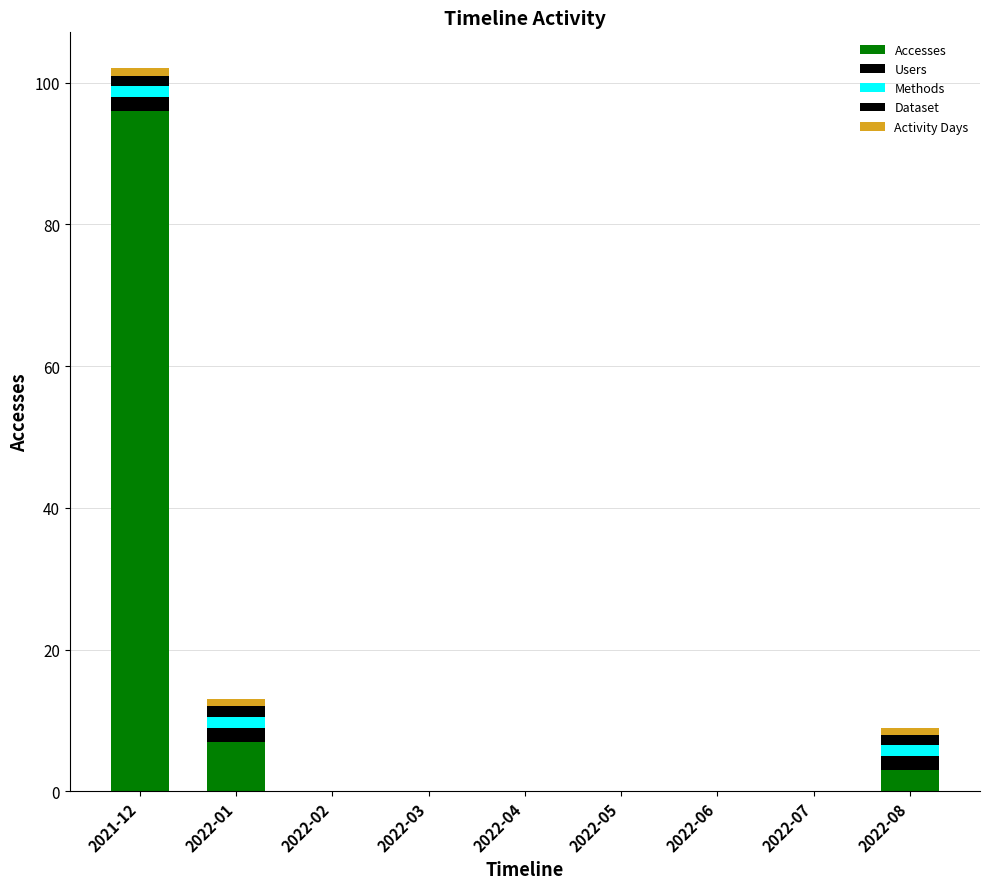

Are the bars grouped side by side (vs. stacked)?

No